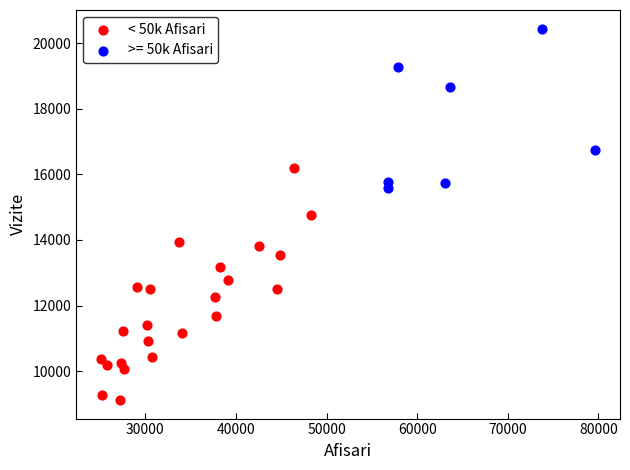

Which series has the largest Y range (max minus min)?

< 50k Afisari